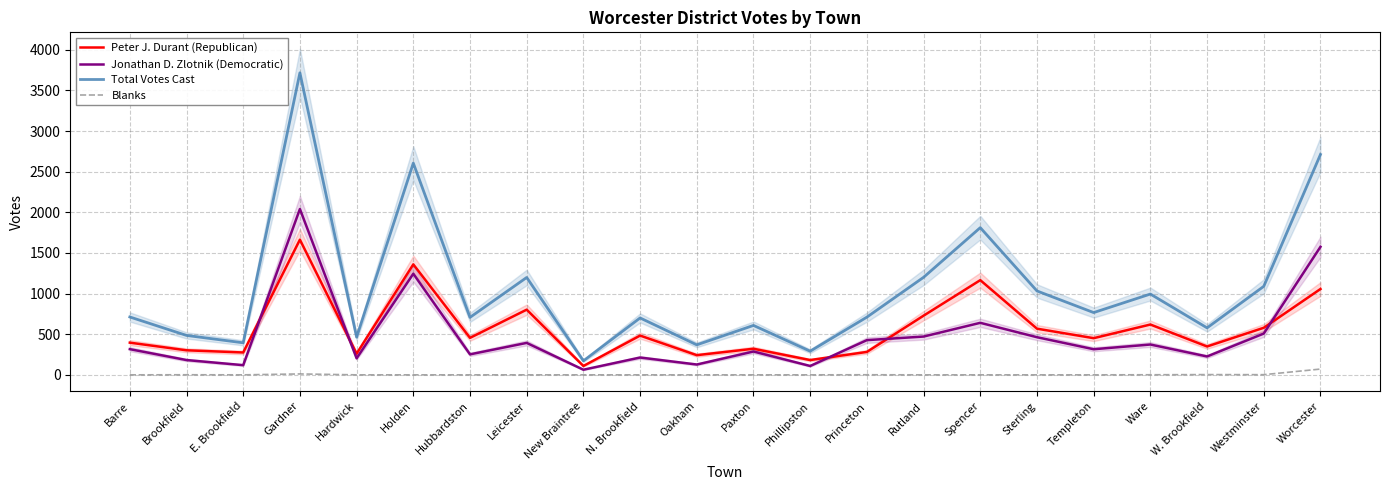

True or false: Blanks and Peter J. Durant (Republican) intersect in this chart.

False